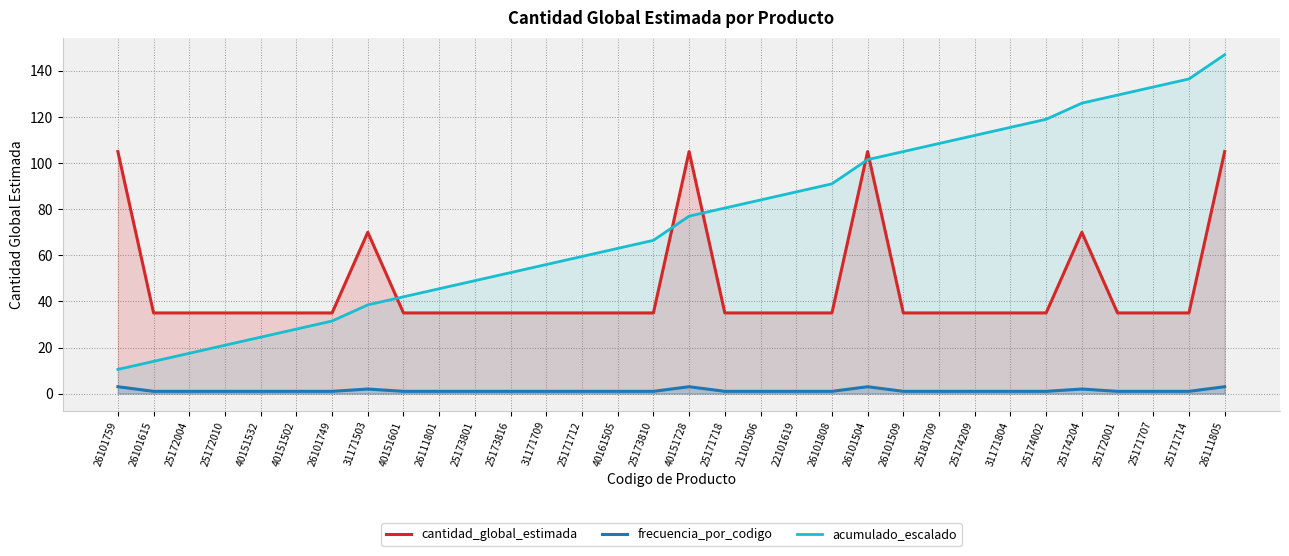

What is the highest value of the acumulado_escalado series?

147.0